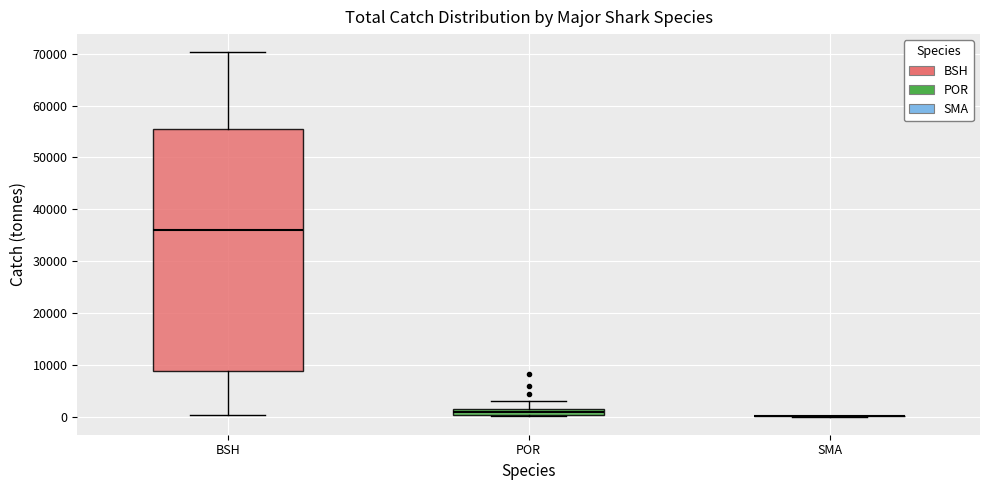

Comparing the boxes themselves (not the whiskers), which one is the tallest?

BSH